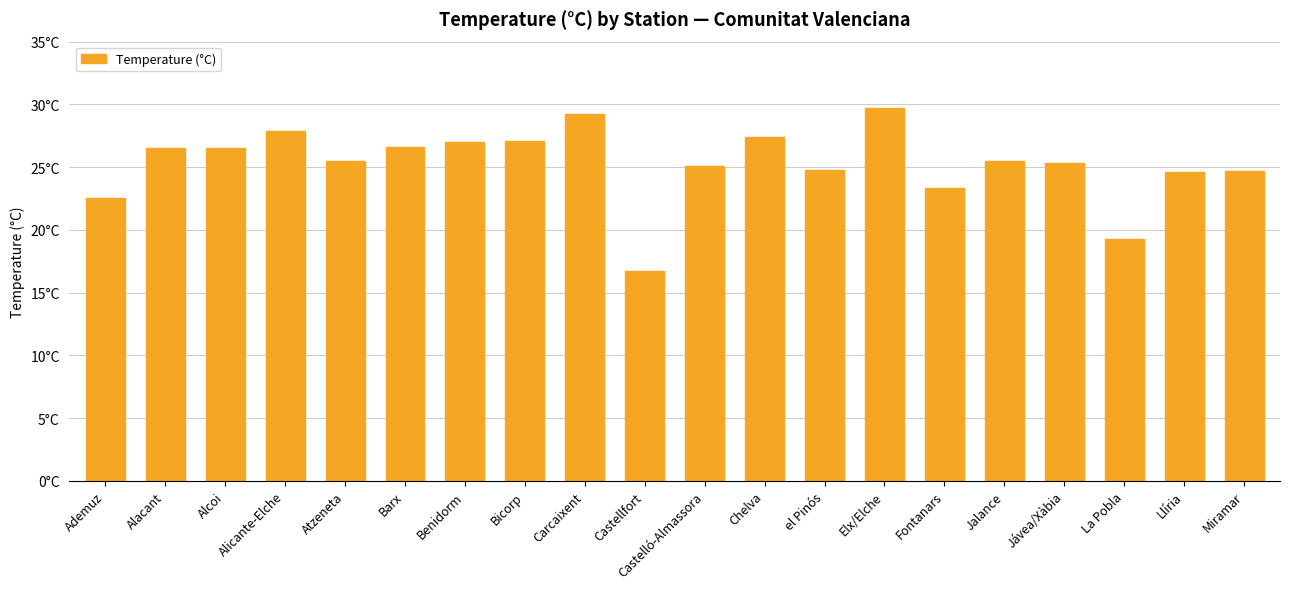

True or false: the data shows 10.9 at Castellfort.

False